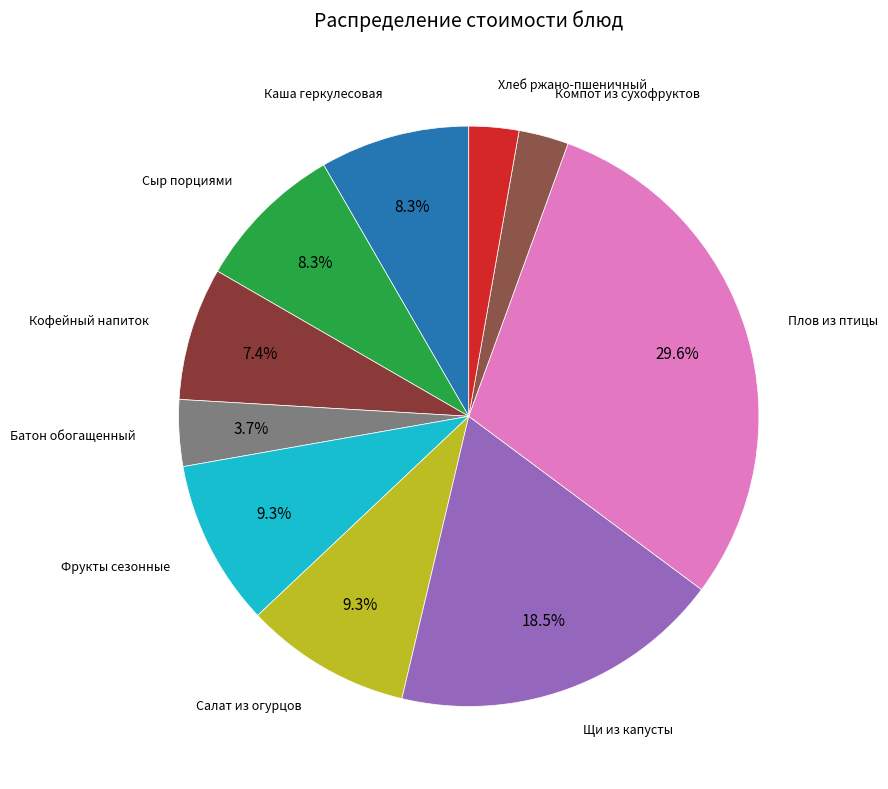

How much of the chart is everything except Фрукты сезонные?

90.7%